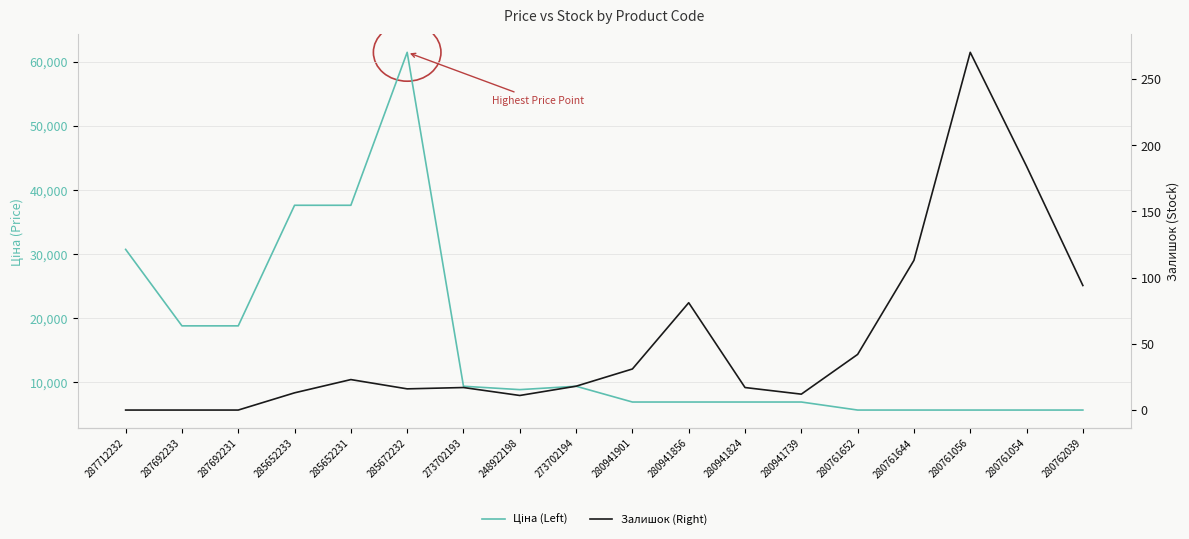

What is the sum of the Ціна (Left) values at 280761644 and 280941739?

12599.5